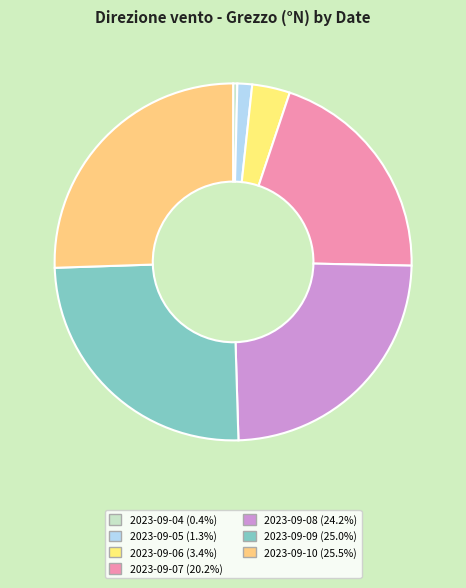

Rank the categories by value from lowest to highest.

2023-09-04, 2023-09-05, 2023-09-06, 2023-09-07, 2023-09-08, 2023-09-09, 2023-09-10